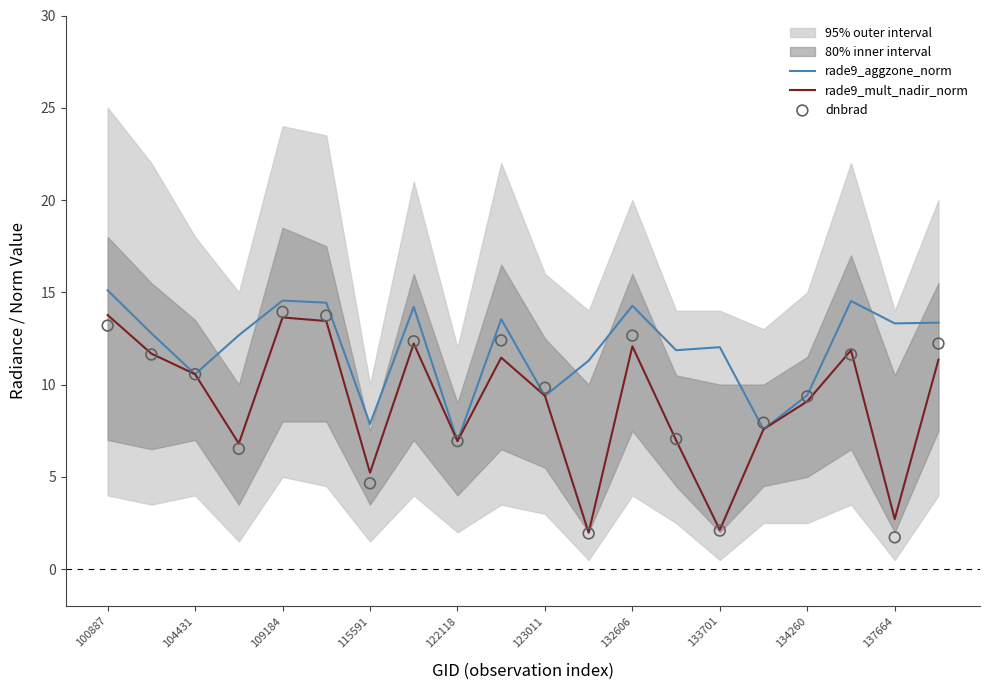

Which series has the largest total across all categories?

rade9_aggzone_norm